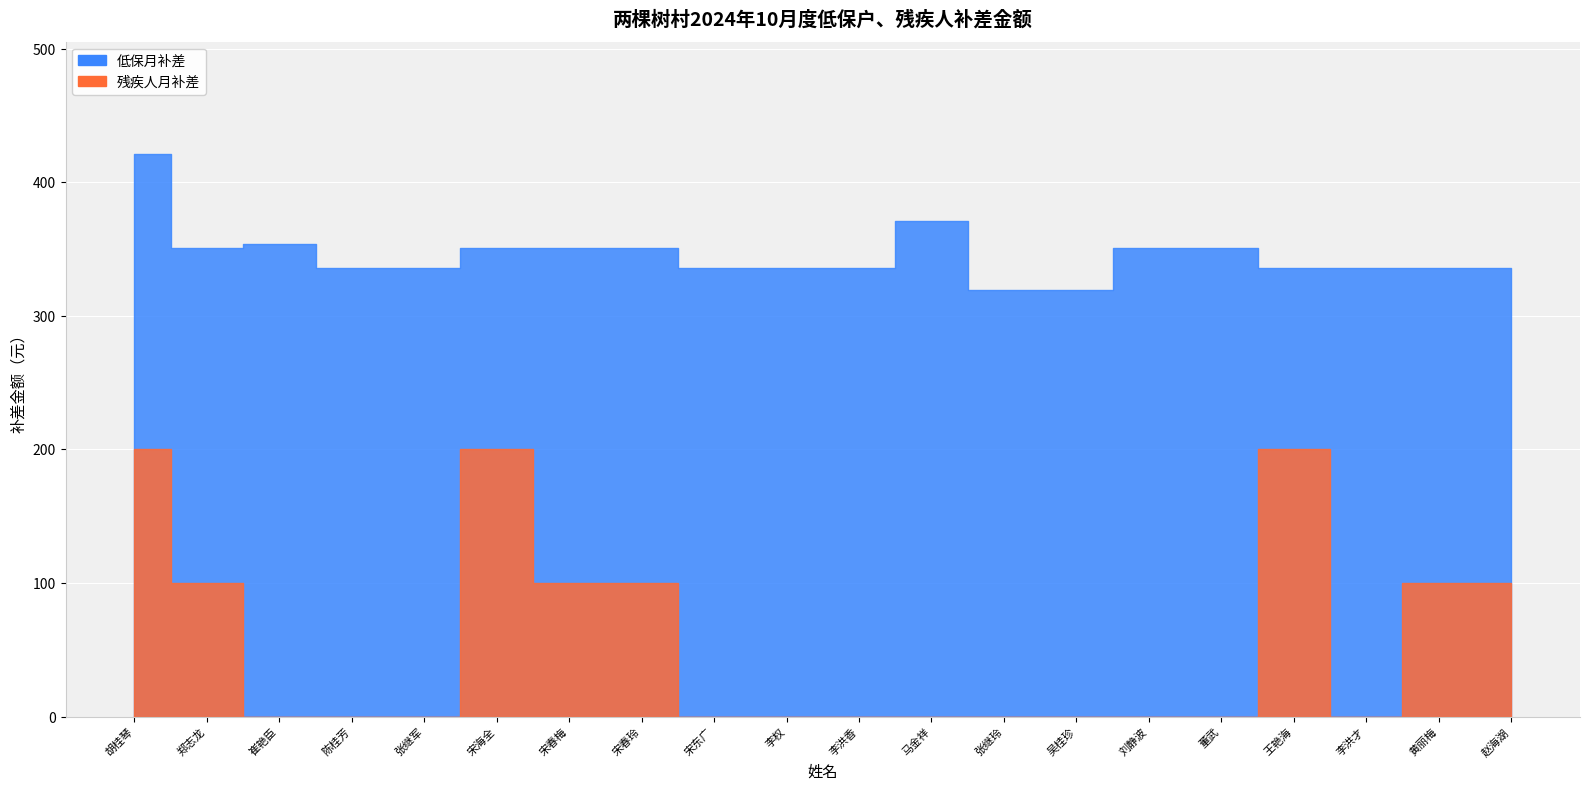

Which series changed the most between 宋春玲 and 宋东广?

残疾人月补差